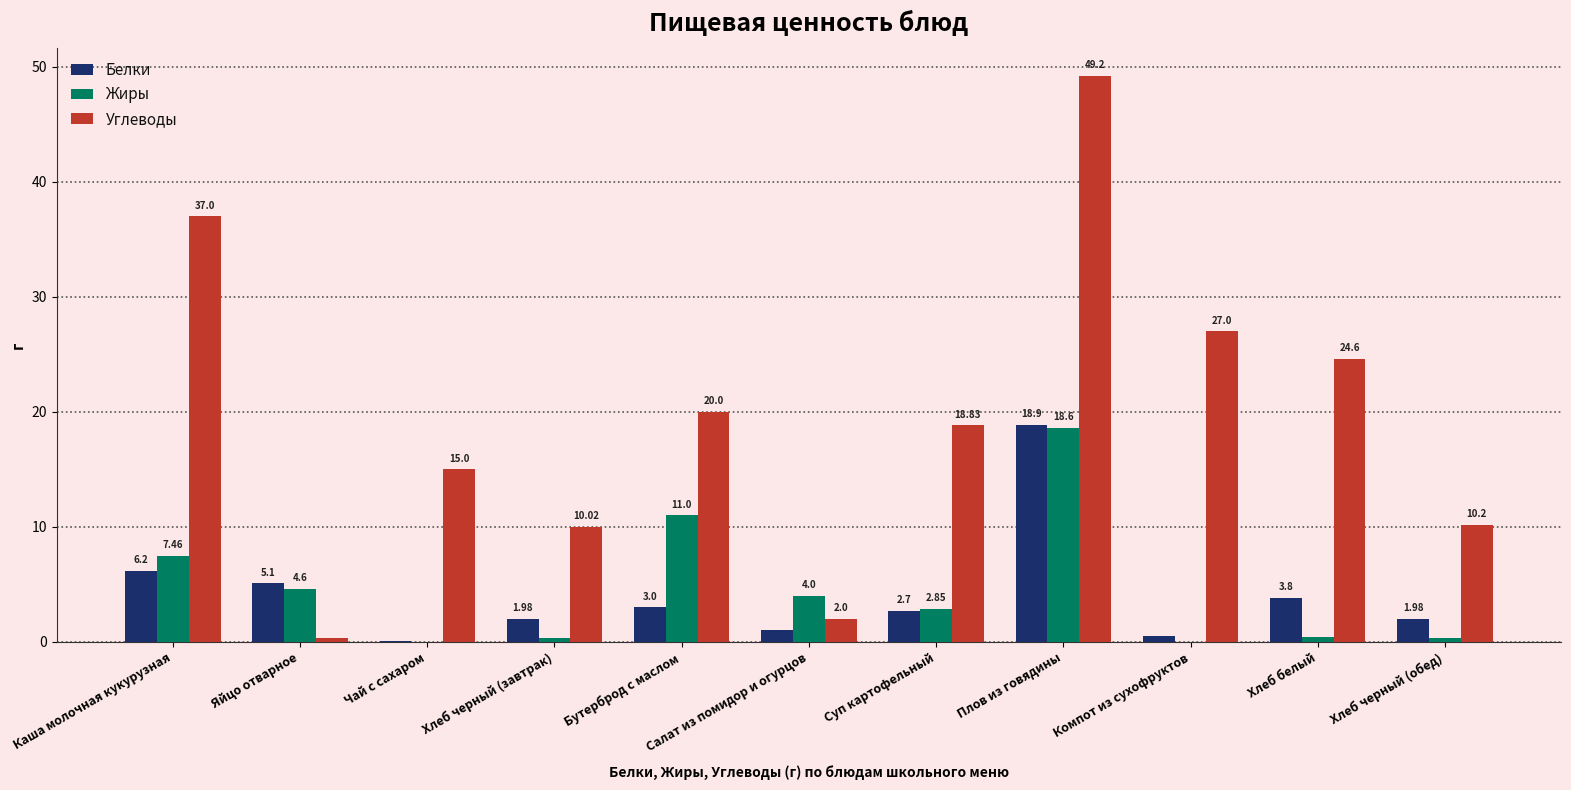

What is the sum of the Углеводы values at Компот из сухофруктов and Чай с сахаром?

42.0